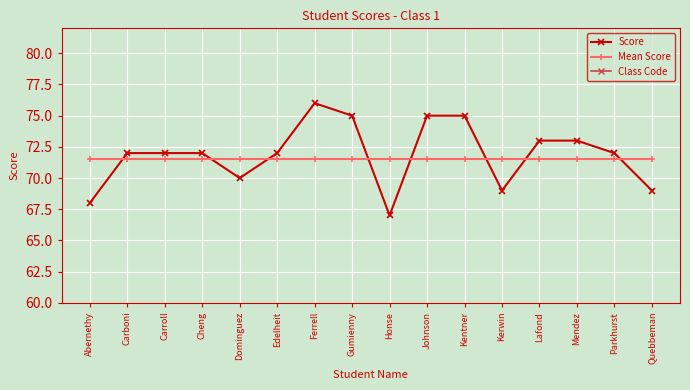

At which category does the chart reach its minimum across all series?

Abernethy